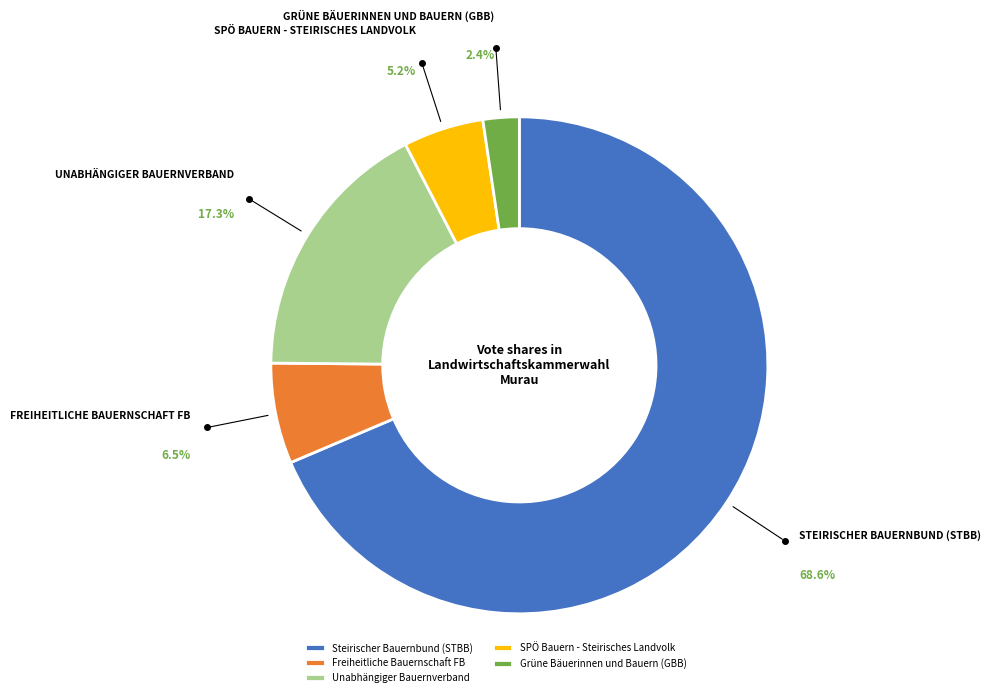

Which slice is the largest?

Steirischer Bauernbund (STBB)